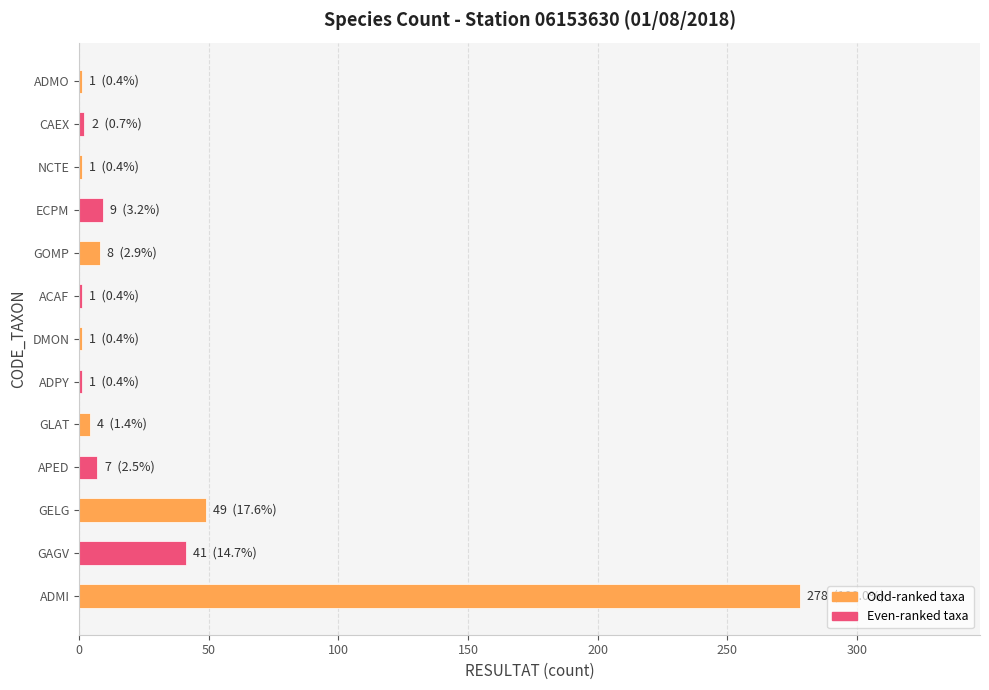

Which label corresponds to the largest value in the chart?

ADMI